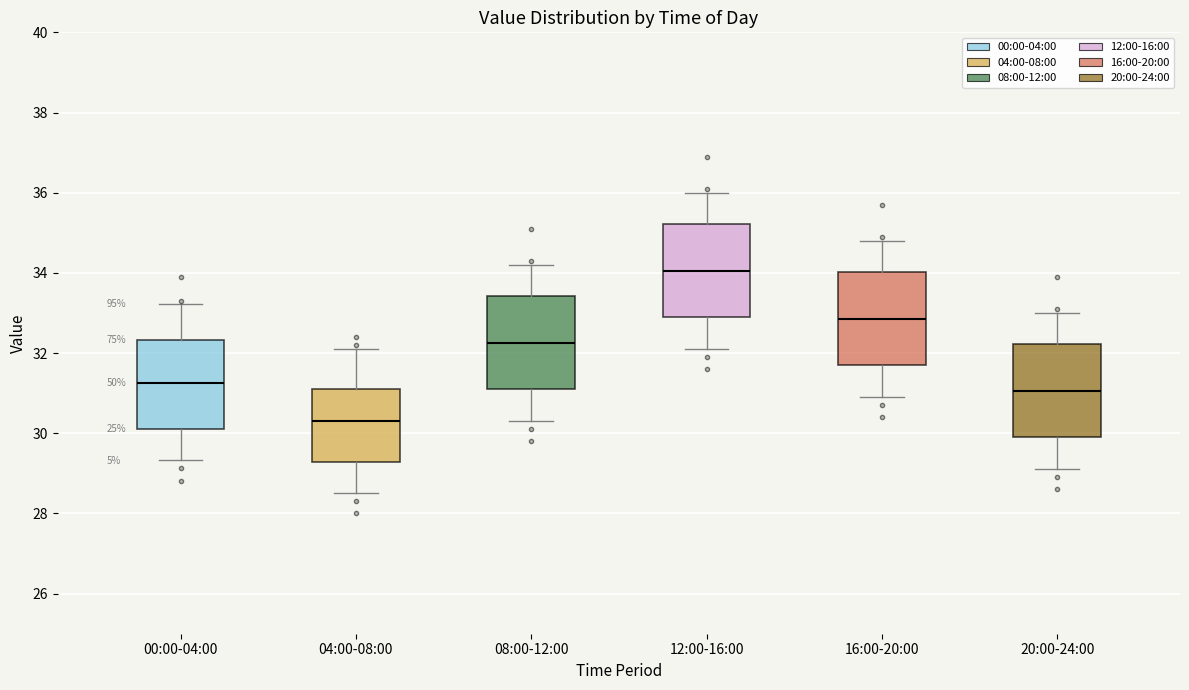

Which box has the lowest median line?

04:00-08:00